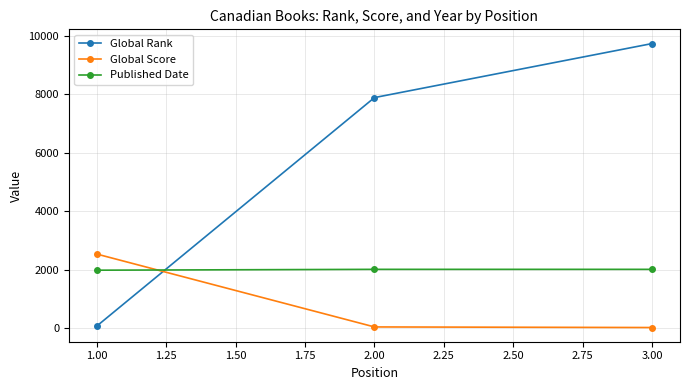

How many data points in Global Rank are less than 7892?

1